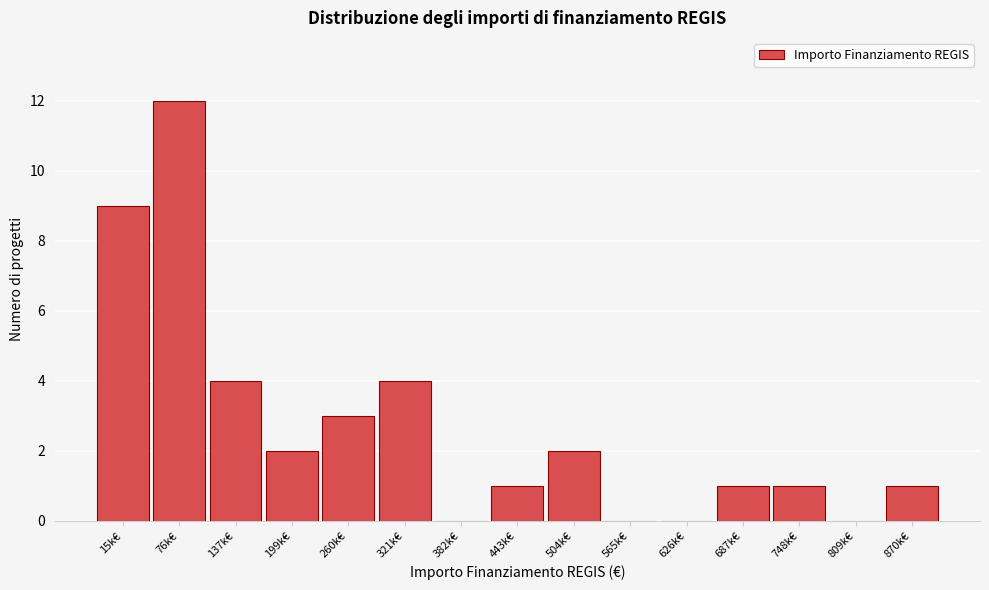

Reading right to left, extract all data points from this chart.

870k€=1	809k€=0	748k€=1	687k€=1	626k€=0	565k€=0	504k€=2	443k€=1	382k€=0	321k€=4	260k€=3	199k€=2	137k€=4	76k€=12	15k€=9